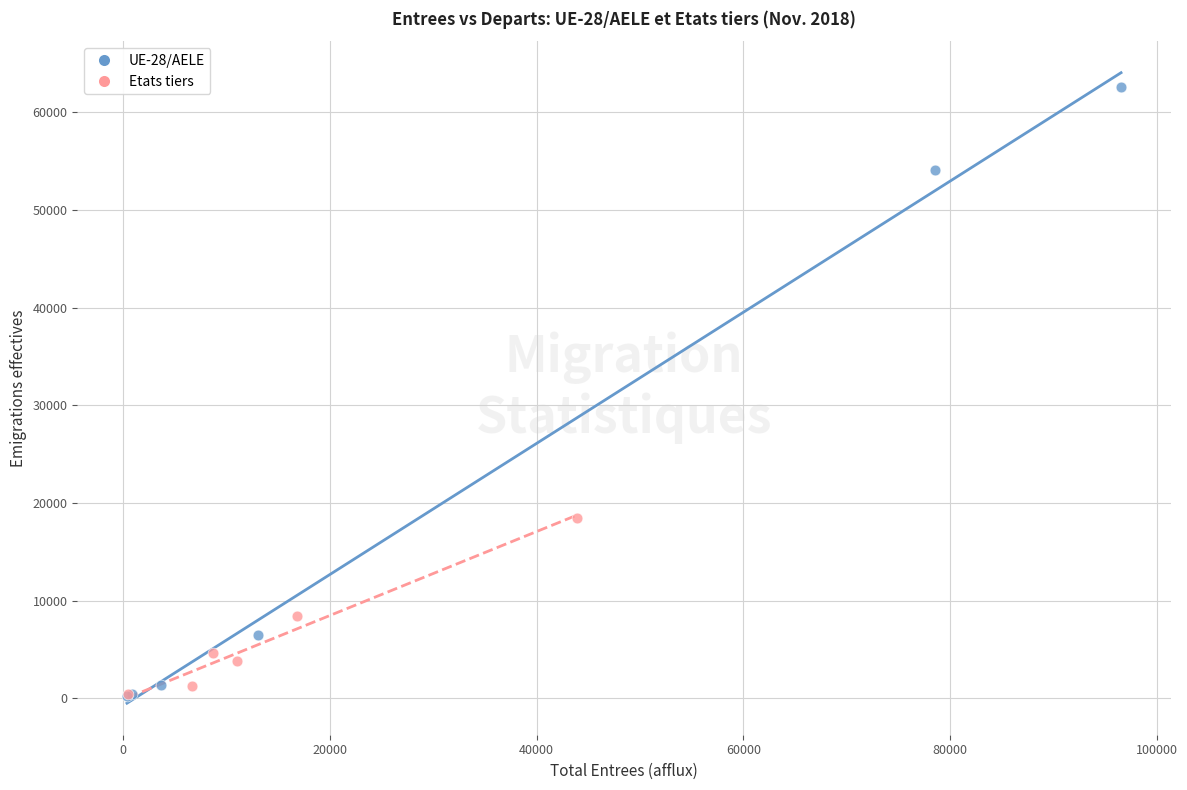

Which series contains the highest Y value?

UE-28/AELE